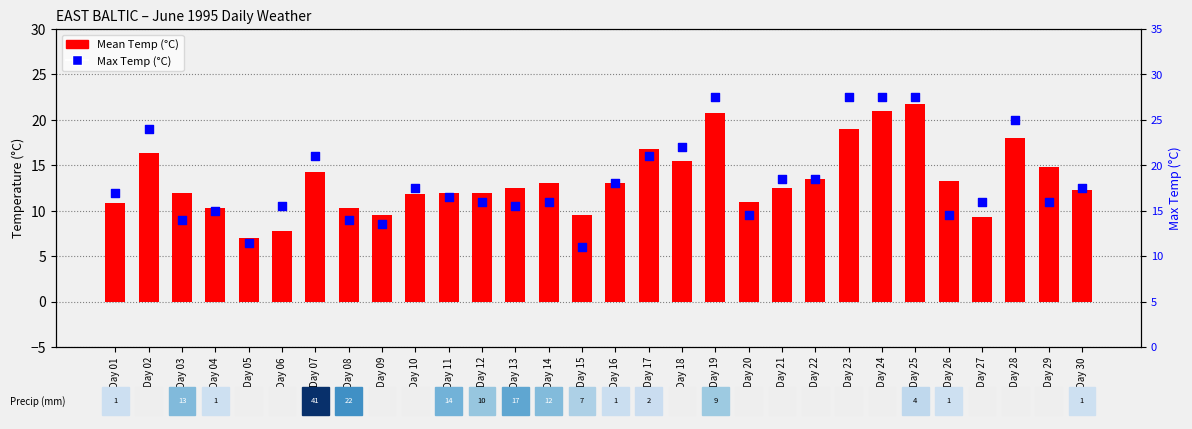

Which series contains the highest Y value?

Max Temp (°C)